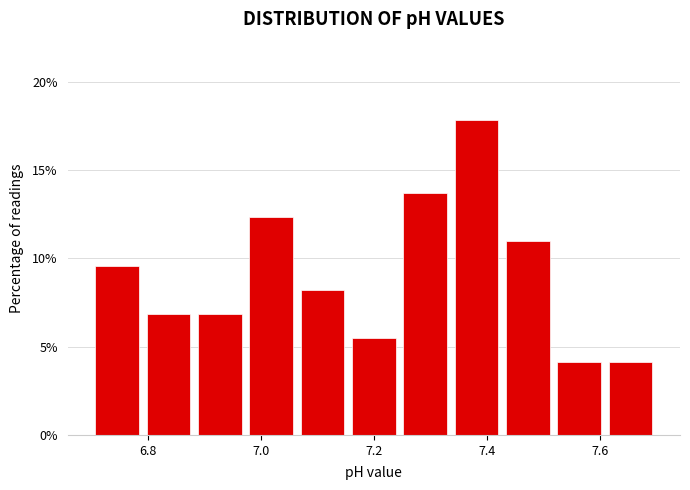

Over which range of the x-axis is the bar tallest?

7.34 to 7.42